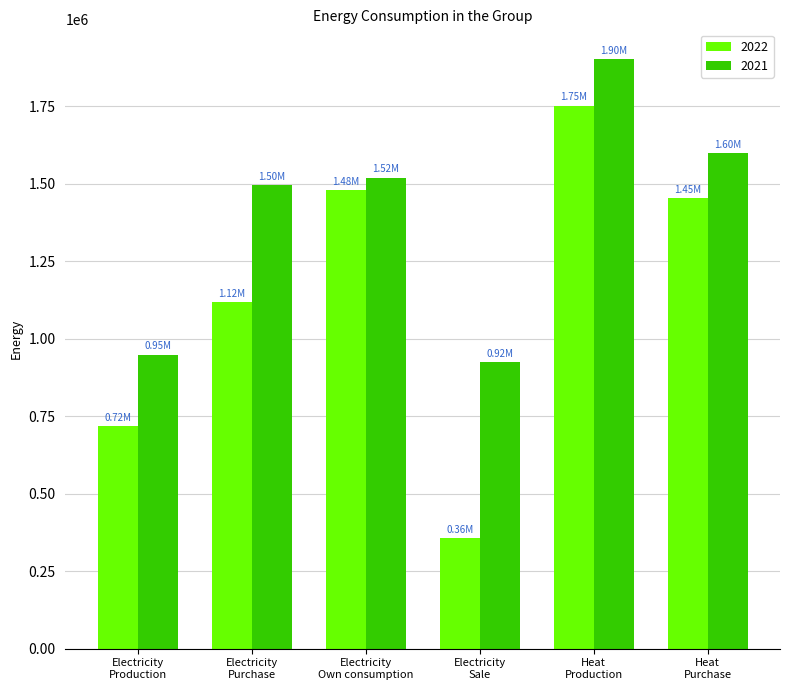

Which series has the widest spread of values?

2022